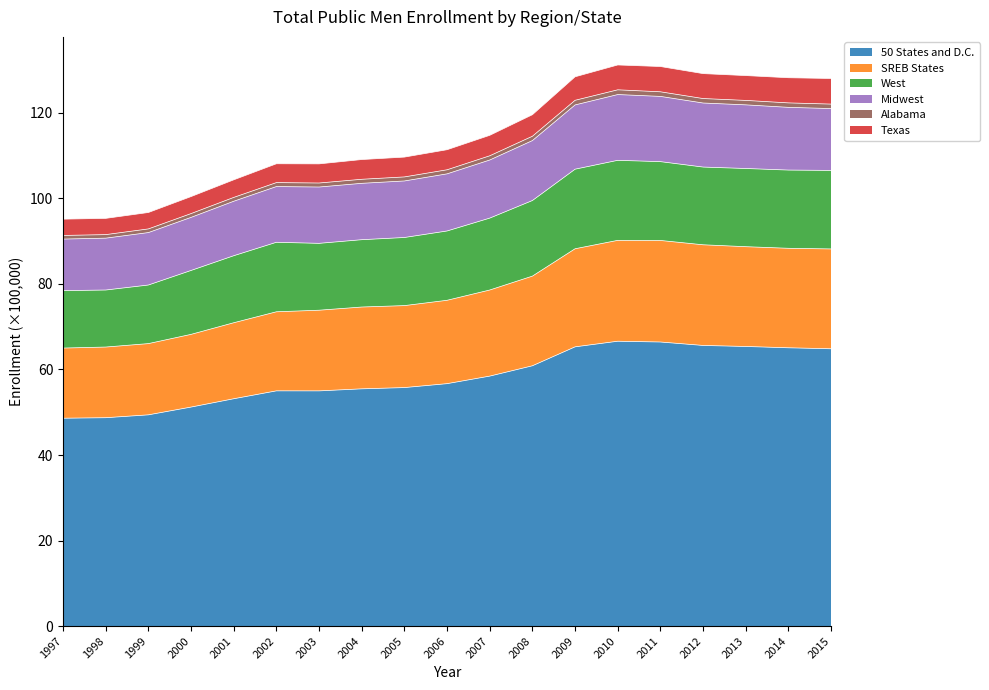

True or false: Midwest and West cross at least once.

False